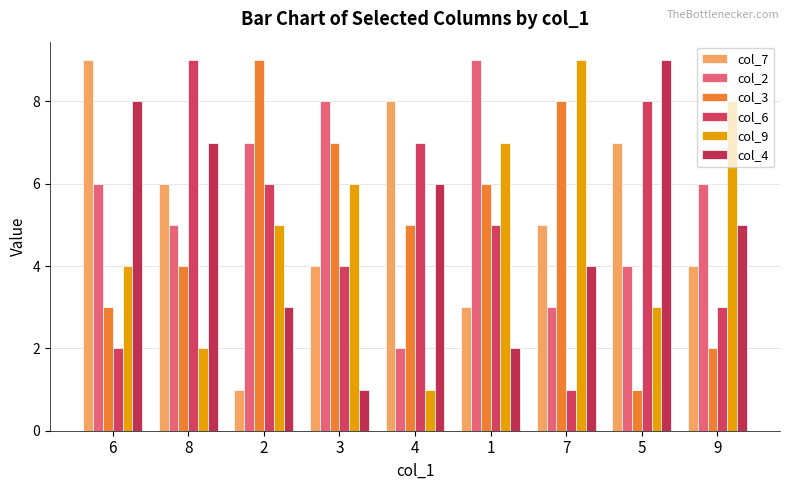

What is the maximum value for col_2?

9